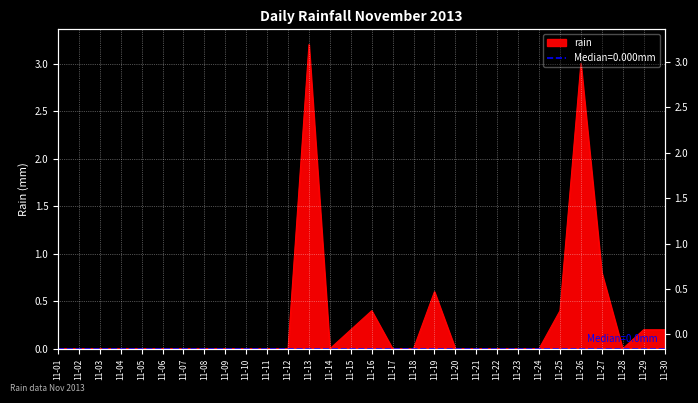

At which category does the chart reach its minimum across all series?

11-01